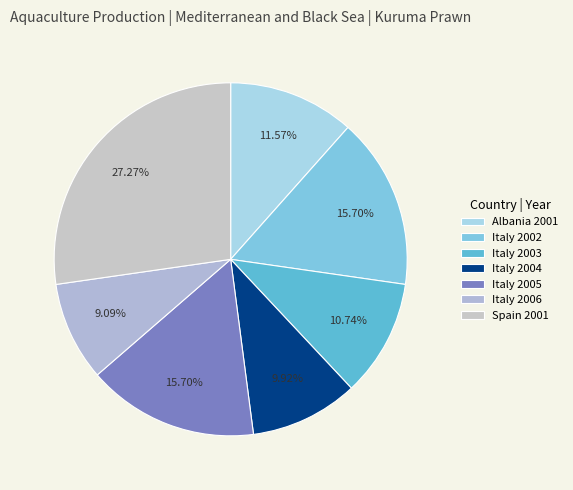

The Italy 2004 slice represents 16% of the pie. True or false?

False